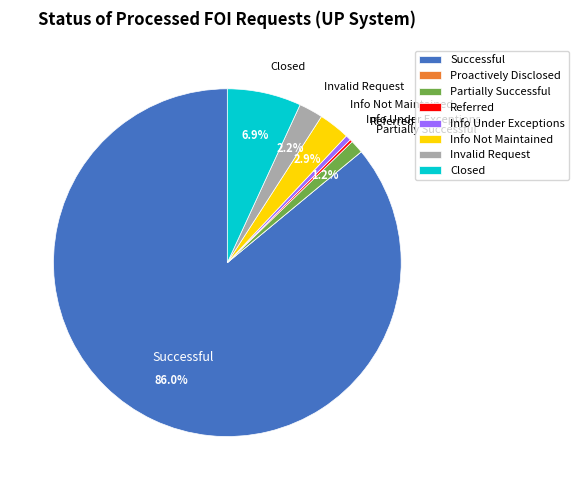

The Successful slice represents 86% of the pie. True or false?

True